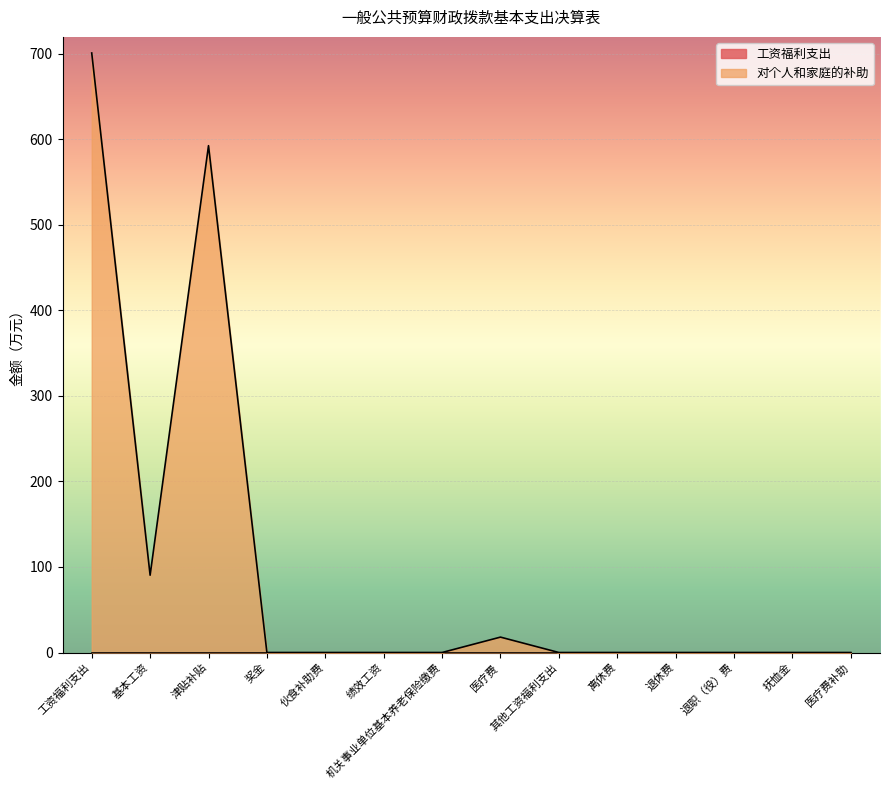

Is it true that the value at 伙食补助费 is 0.0?

True